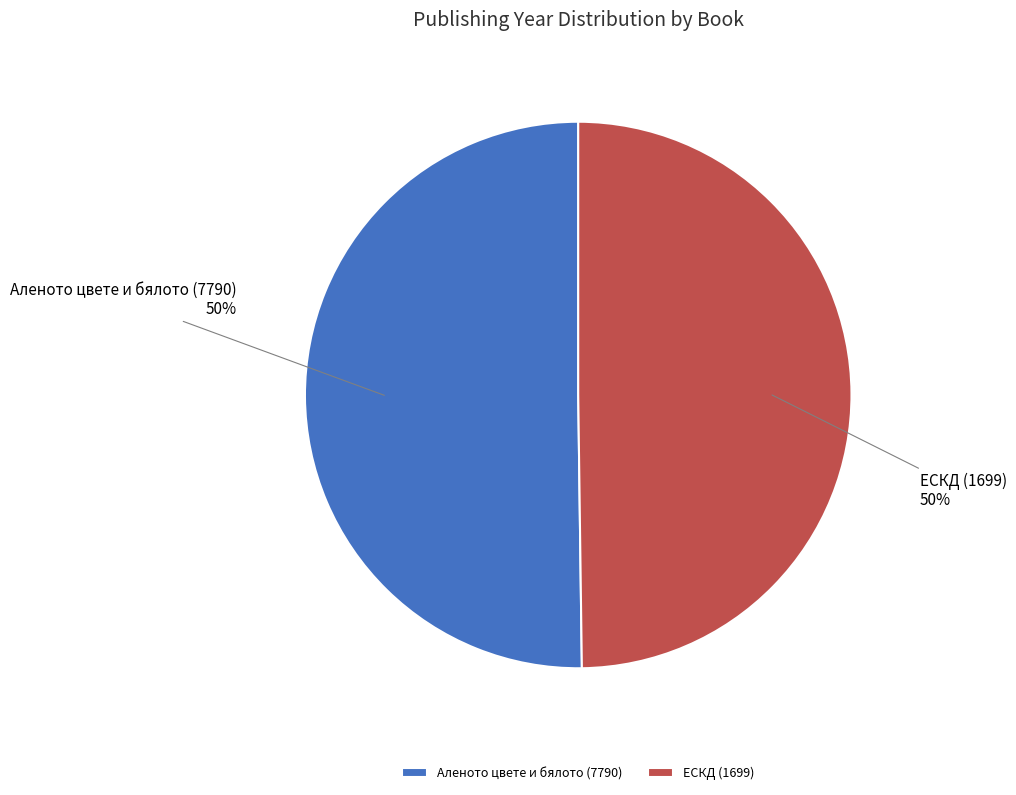

True or false: ЕСКД (1699) accounts for 50% of the total.

True